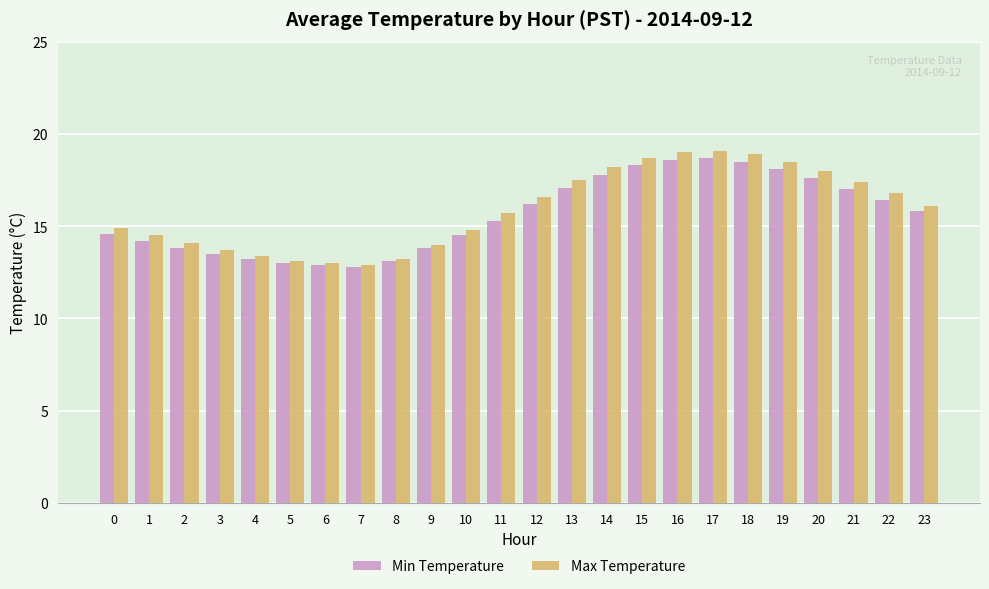

The Min Temperature series shows 24.2 at 2. True or false?

False